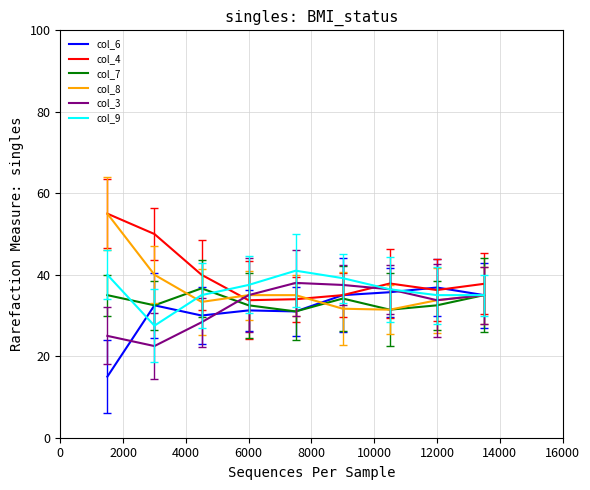

How many times do col_4 and col_3 cross each other?

2